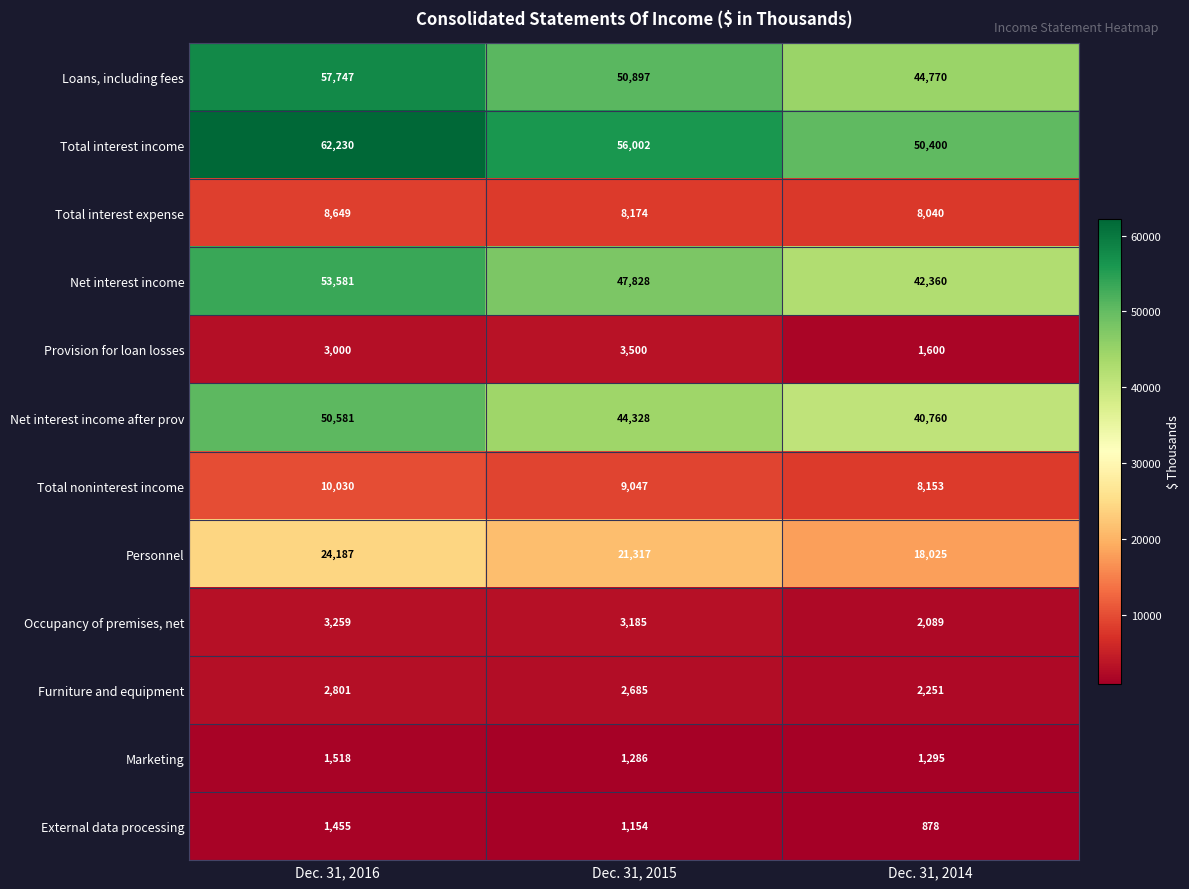

At which label does Provision for loan losses reach its peak?

Dec. 31, 2015